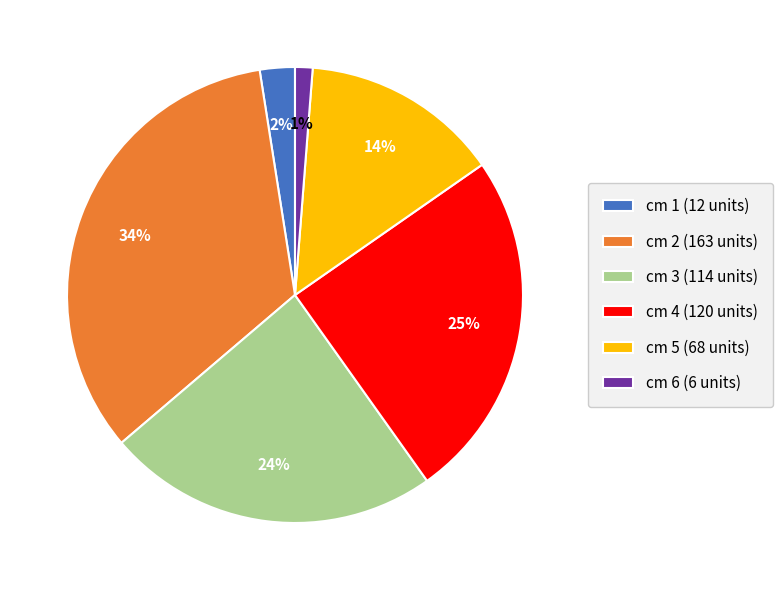

Approximately how many times larger is the value at cm 2 compared to cm 3?

1.4